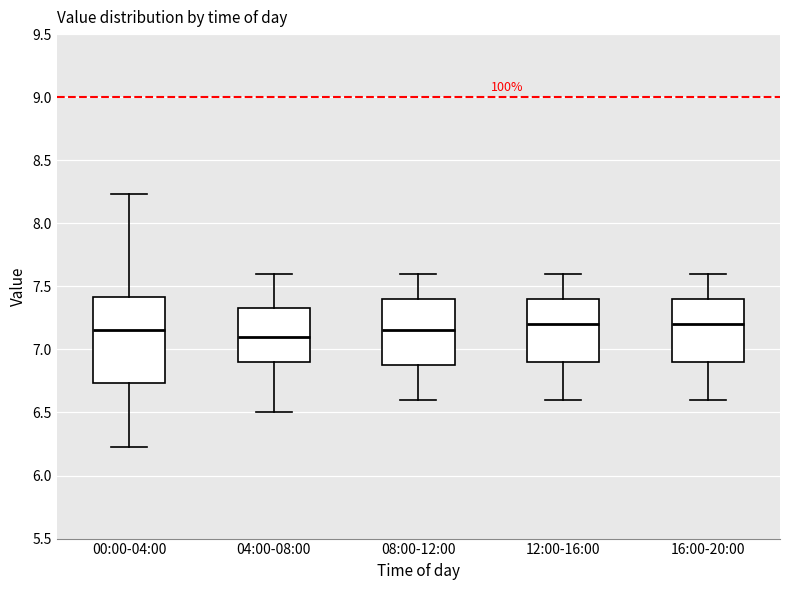

Comparing the boxes themselves (not the whiskers), which one is the tallest?

00:00-04:00